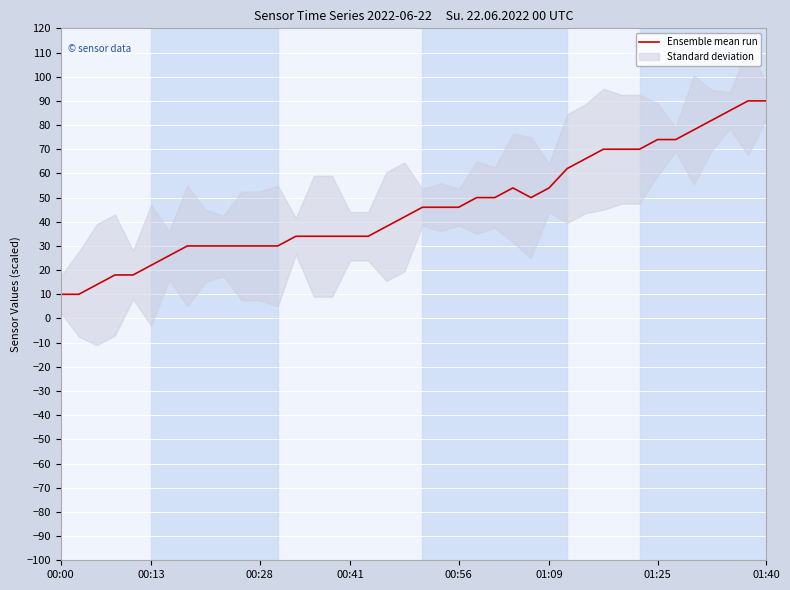

Approximately how many times larger is the value at 39 compared to 01:40?

3.0